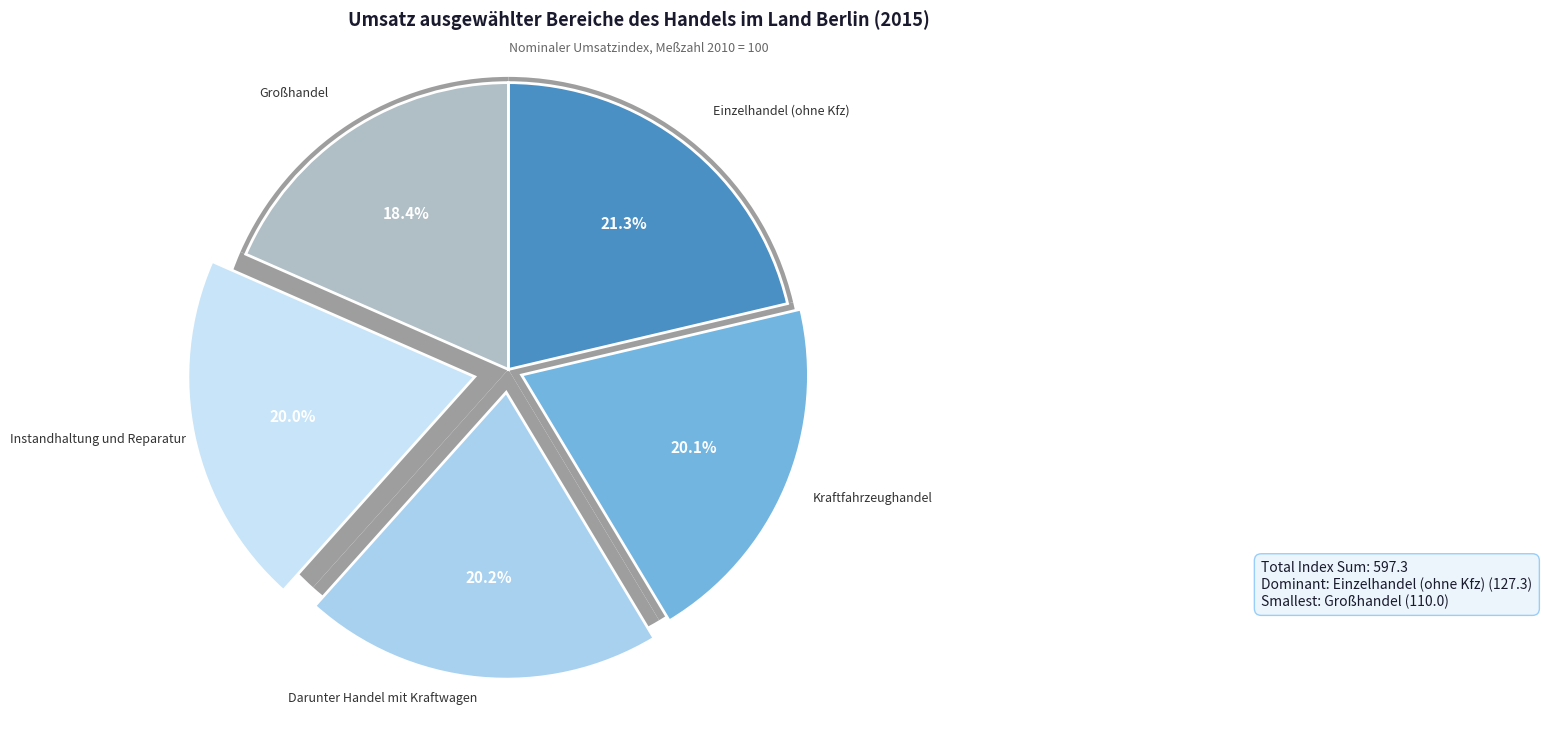

Is there a majority slice in this chart?

No